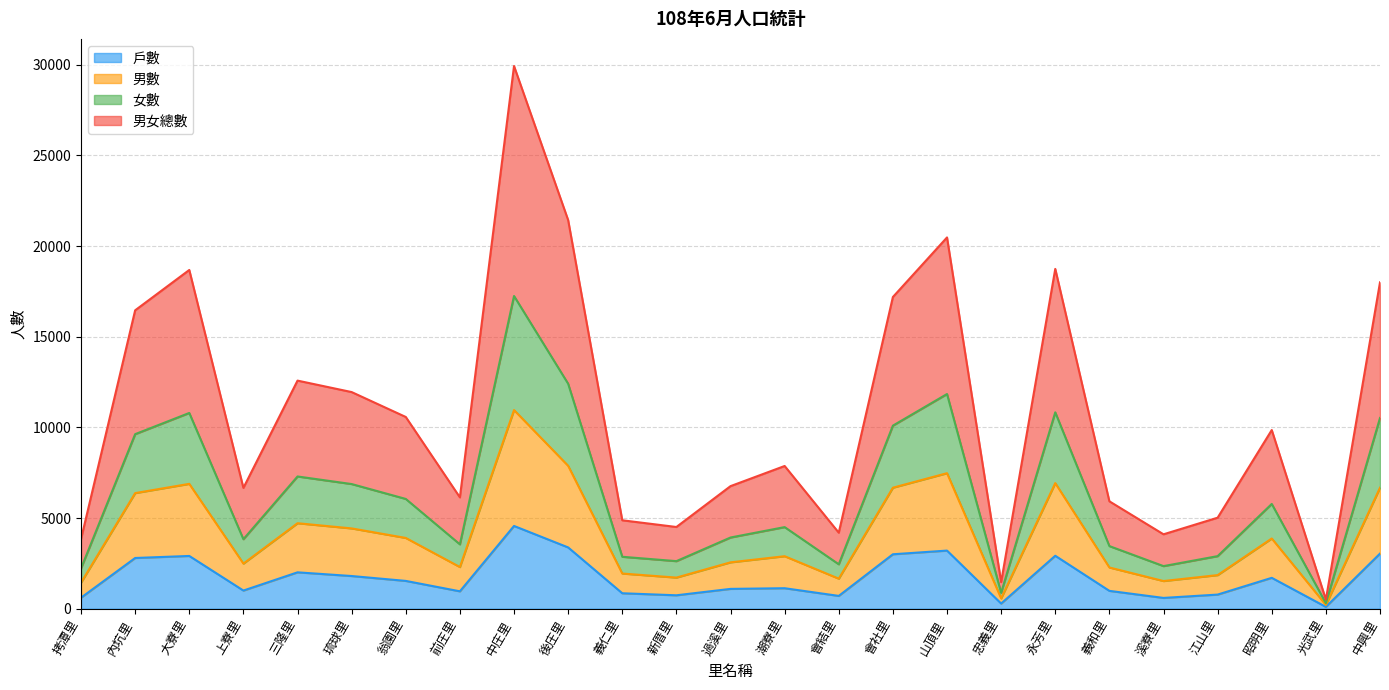

At how many categories does at least one series exceed 4347?

20